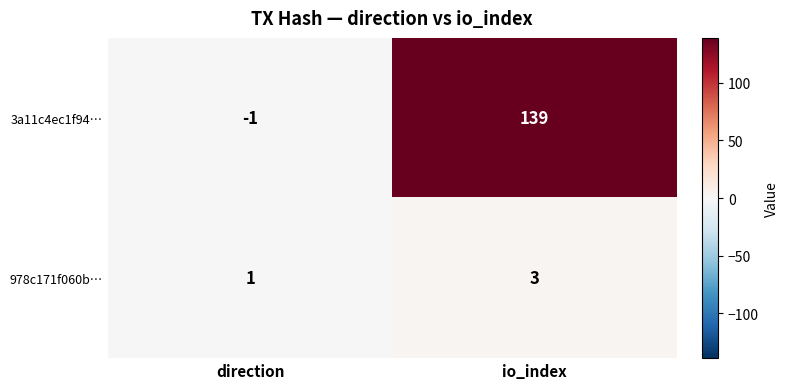

True or false: 3a11c4ec1f94… has a value of 139 at io_index.

True